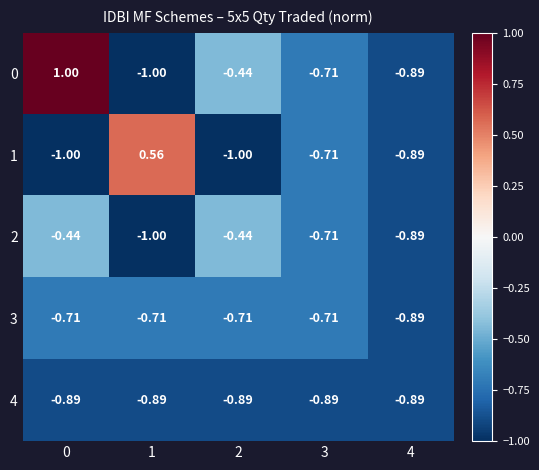

Is the value of 2 at 0 greater than the value of 3 at 2?

Yes